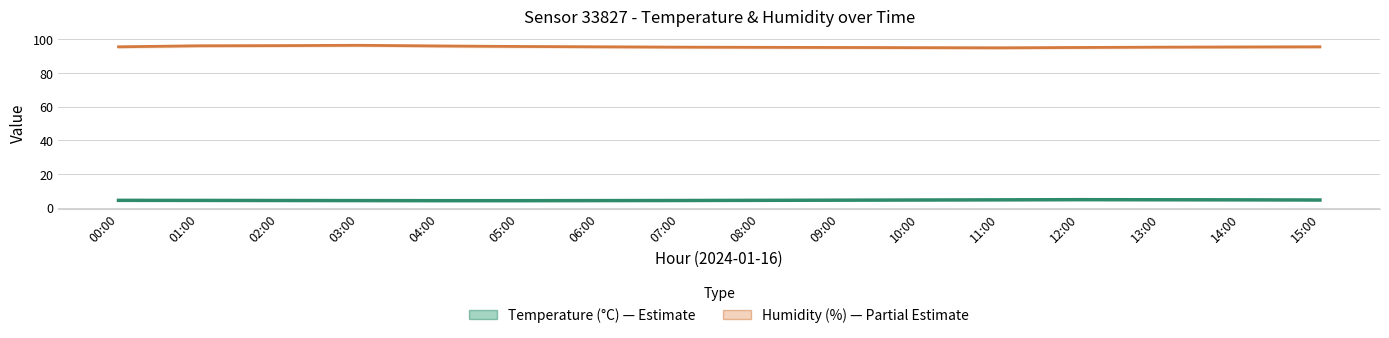

Is it true that Temperature (°C) equals 1.3 at 00:00?

False